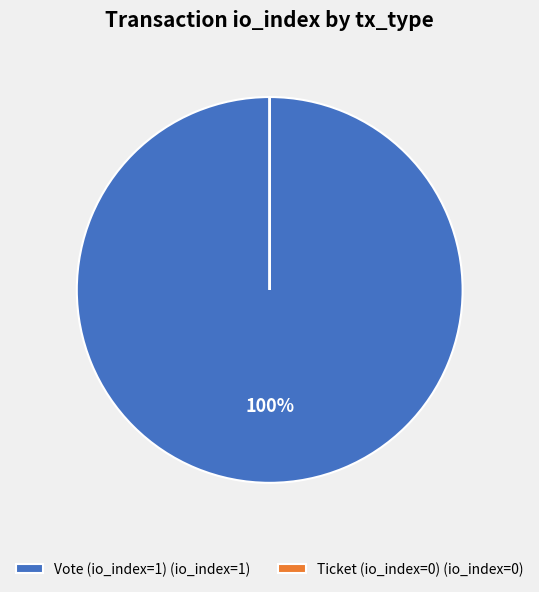

To the nearest percent, what is the difference between the largest and smallest slice percentages?

100%